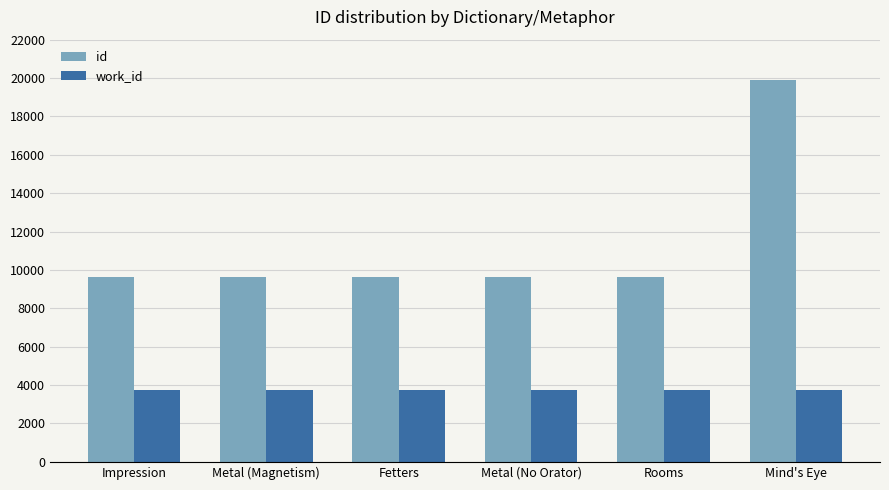

What is the value of the work_id bar at the 5th from the left?

3725